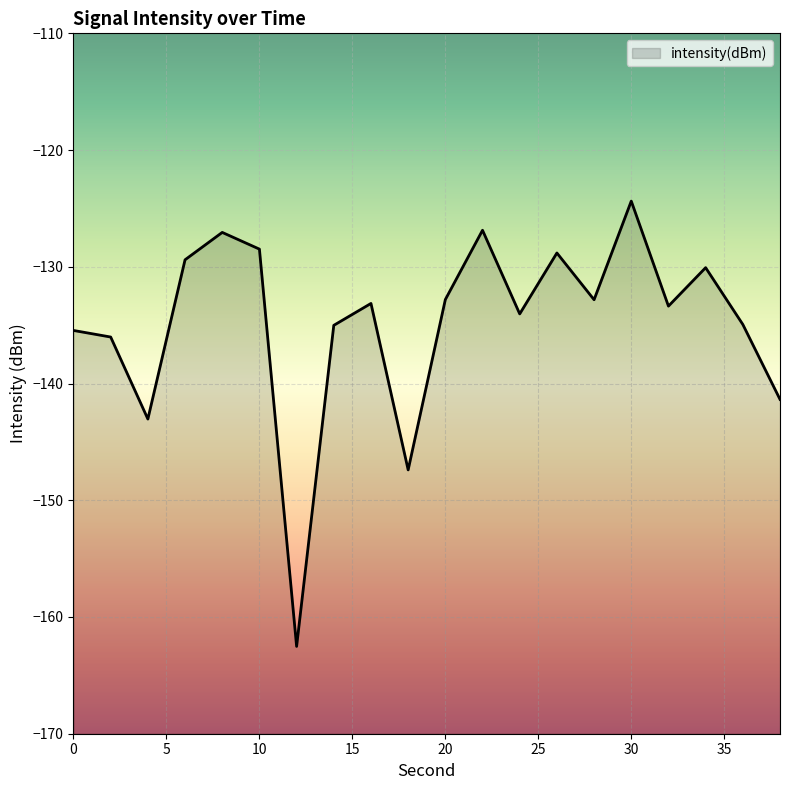

Read the value at 6.

-129.4